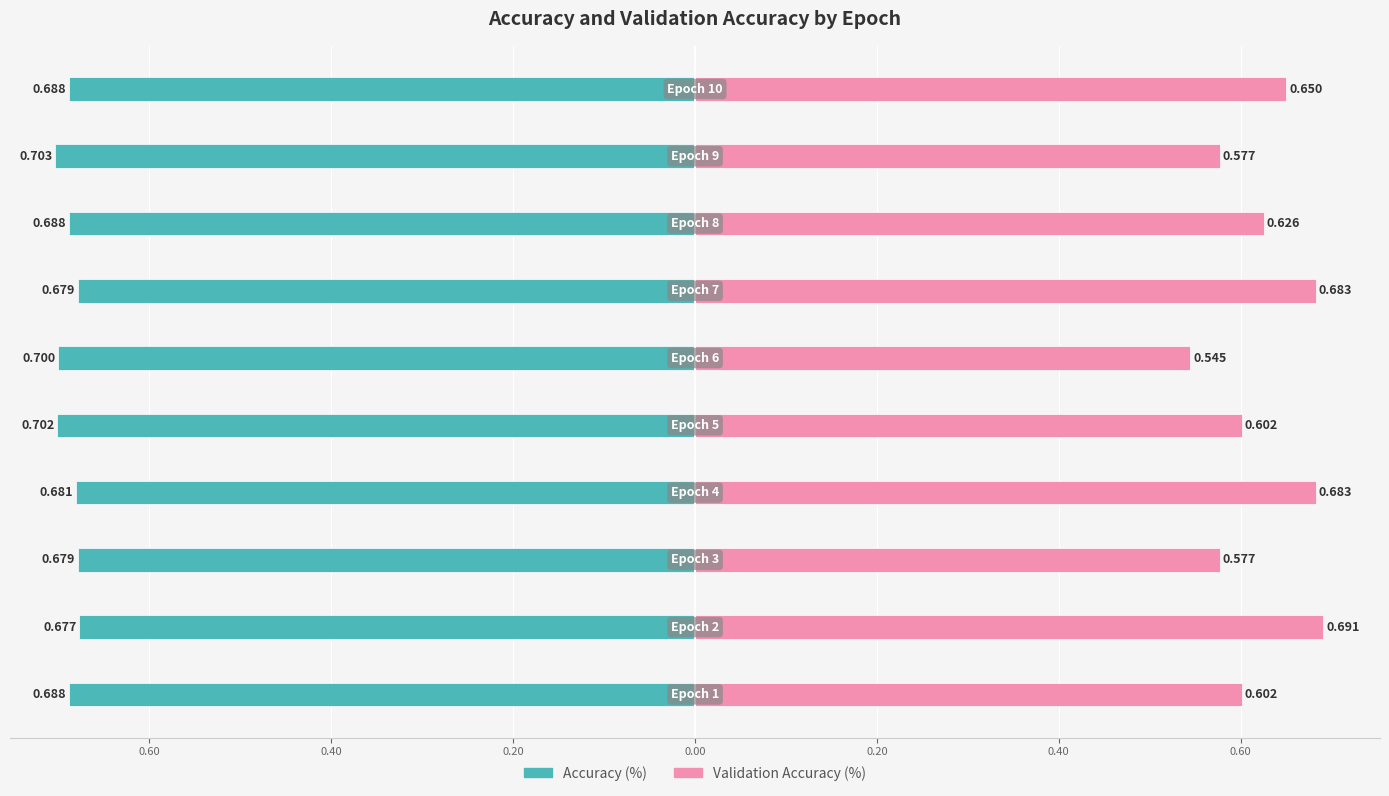

How many groups of bars are there?

10